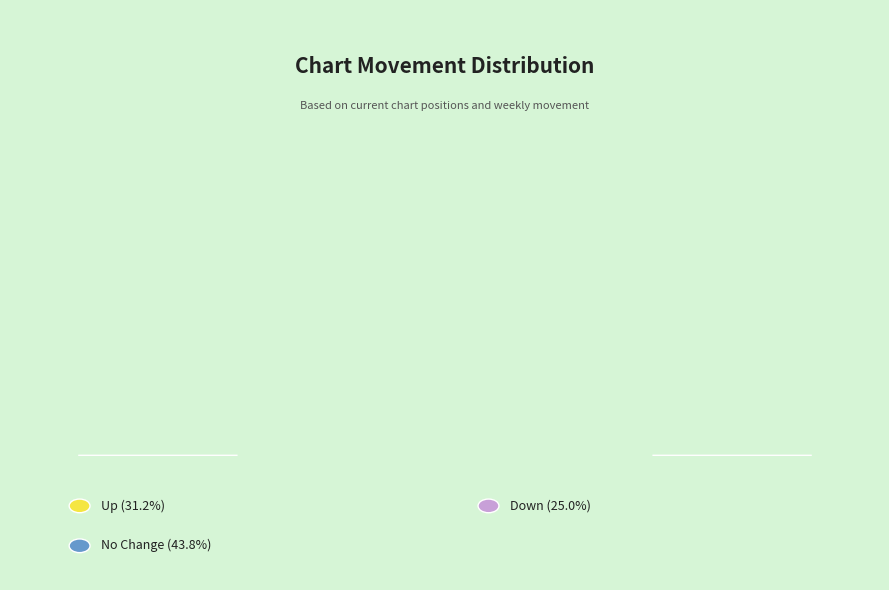

Does - account for over 50% of the chart?

No